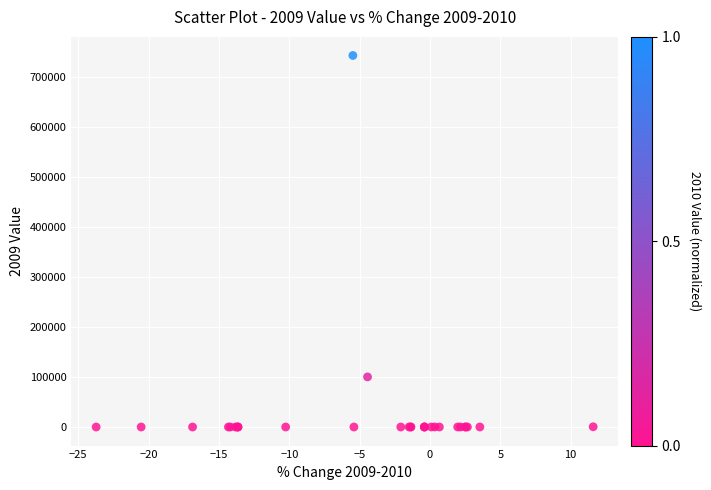

What Y value in the scatter plot is closest to 371543?

100195.0